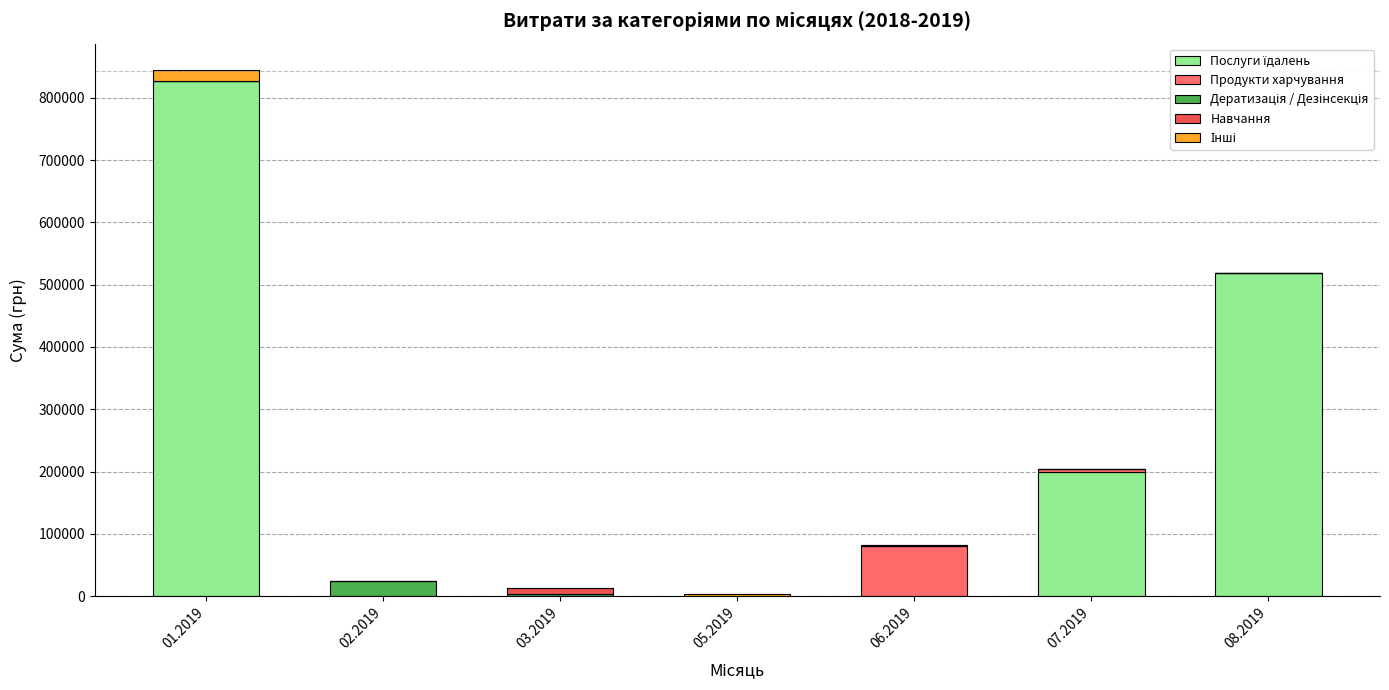

The value of Дератизація / Дезінсекція at 01.2019 is 0.0. True or false?

True